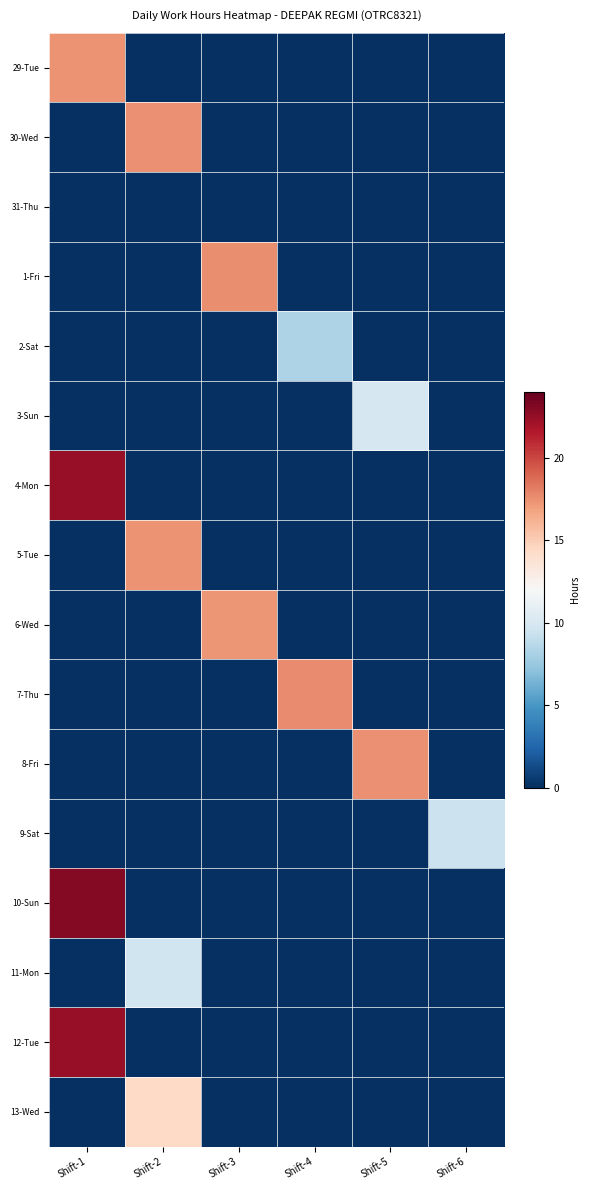

List the series in order of their peak value, highest first.

10-Sun, 12-Tue, 4-Mon, 7-Thu, 1-Fri, 30-Wed, 8-Fri, 5-Tue, 29-Tue, 6-Wed, 13-Wed, 3-Sun, 11-Mon, 9-Sat, 2-Sat, 31-Thu